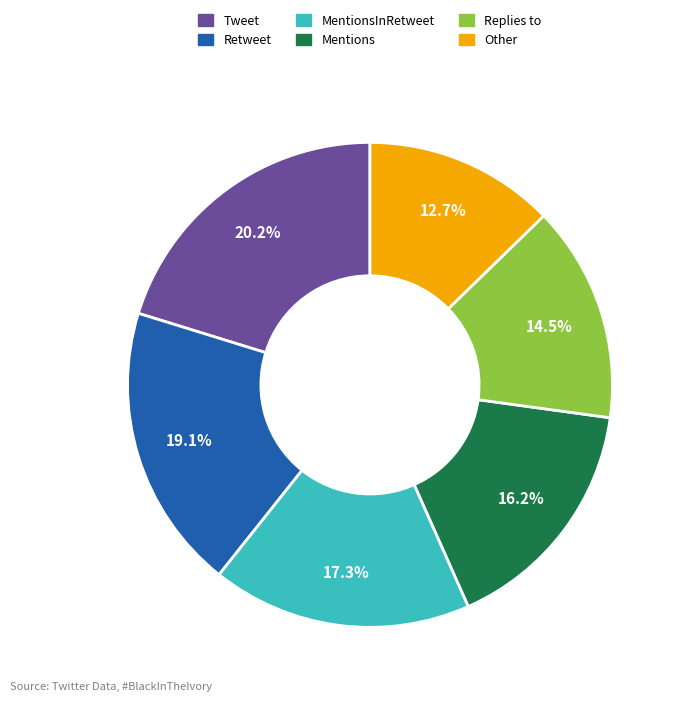

Which slice is the largest?

Tweet